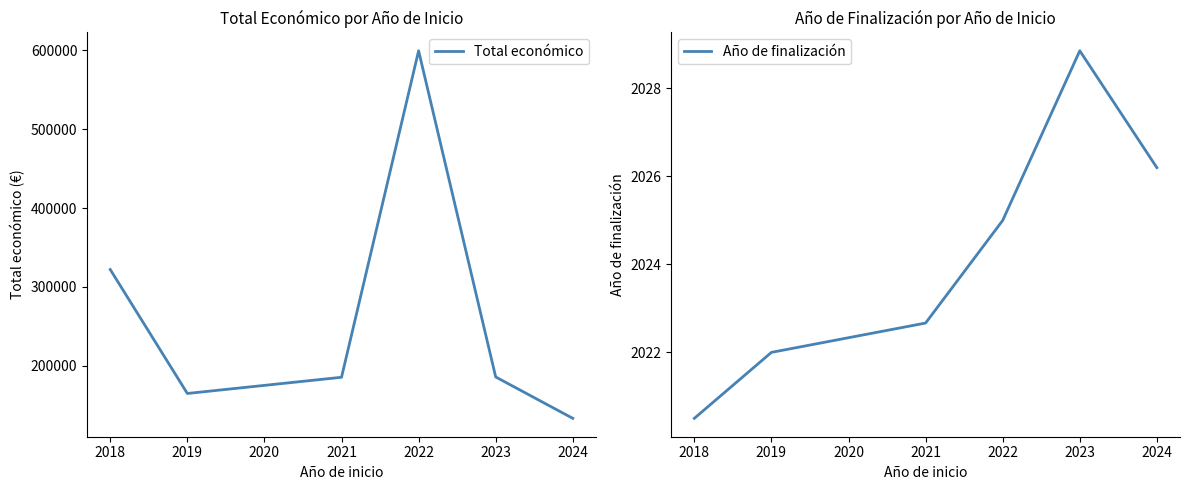

Which series has the widest spread of values?

Total económico